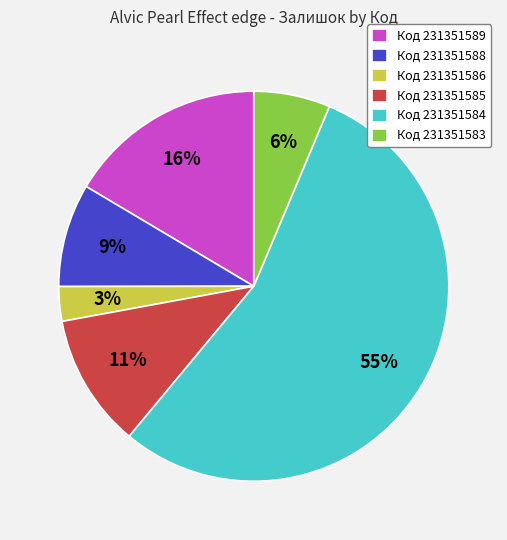

Which slice is the largest?

Код 231351584